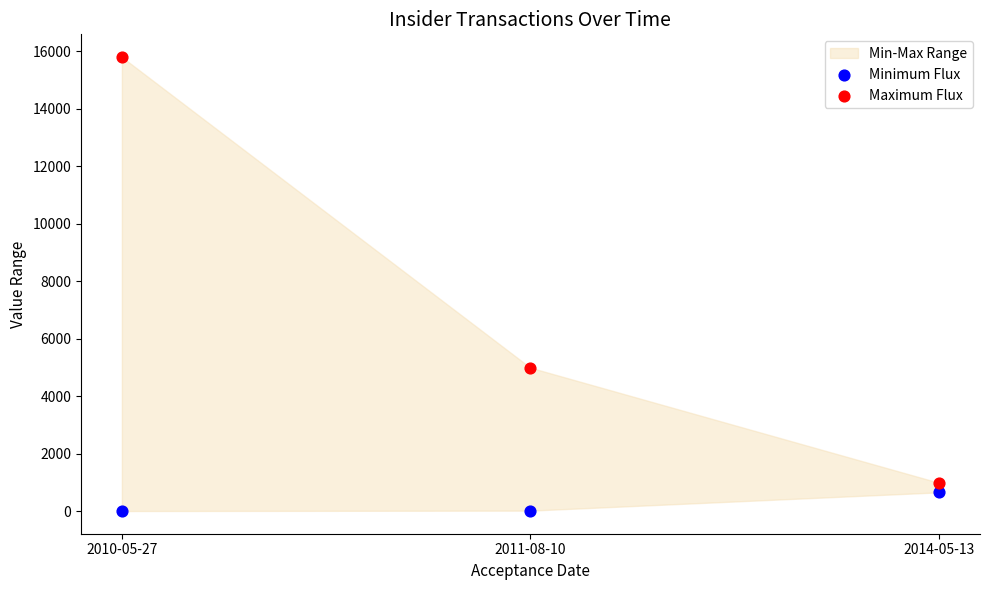

Across all data points, what is the range of Y values (max minus min)?

15784.3